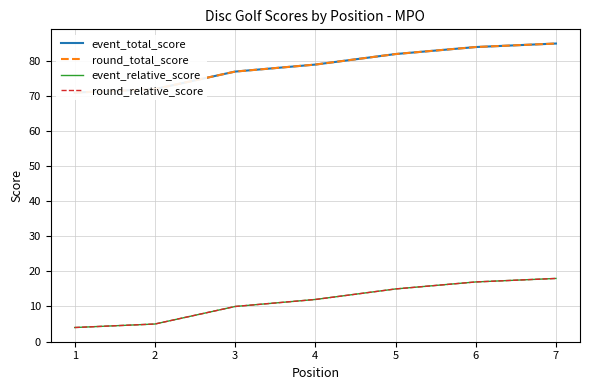

At which category is the sum across all series the highest?

7